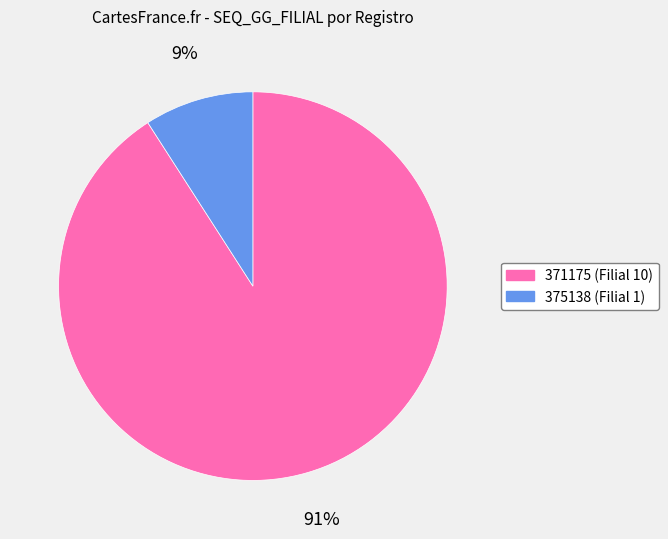

To the nearest percent, what percentage of the pie is 375138?

9%